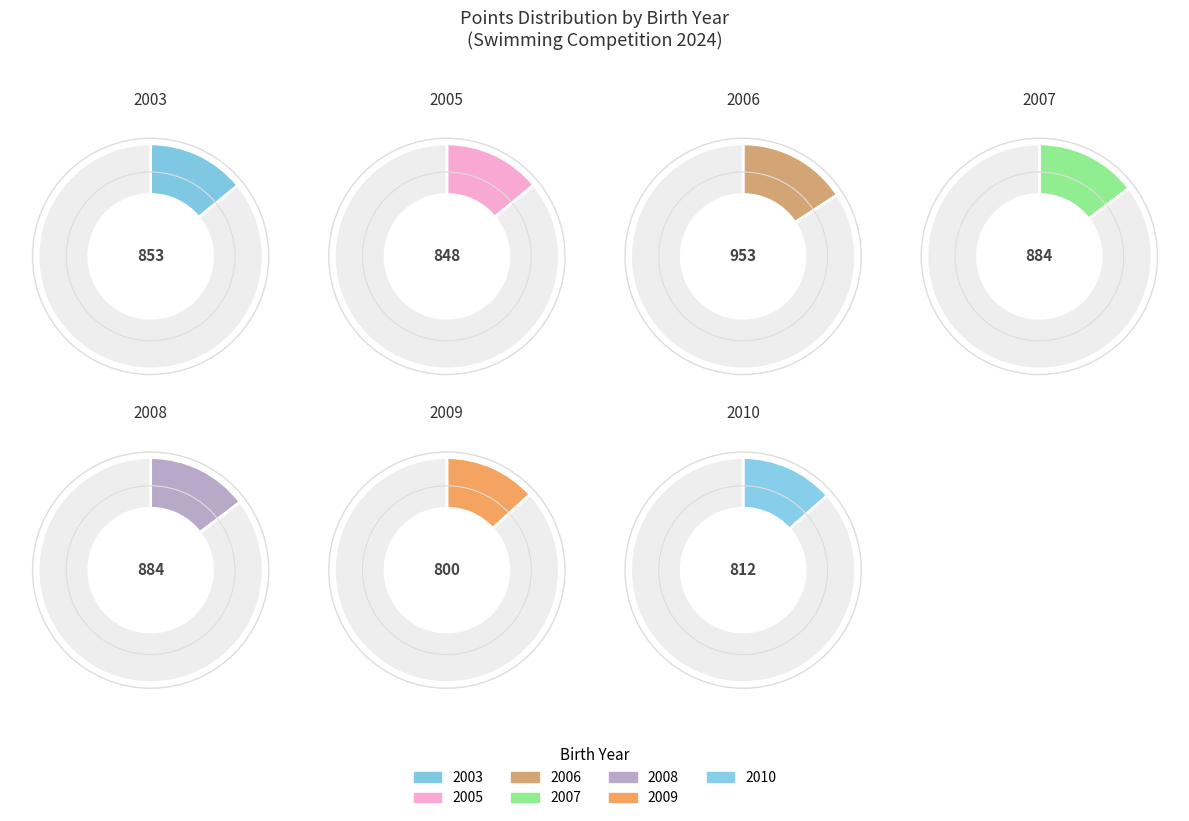

What is the ratio of the value at 2007 to the value at 2010?

1.1